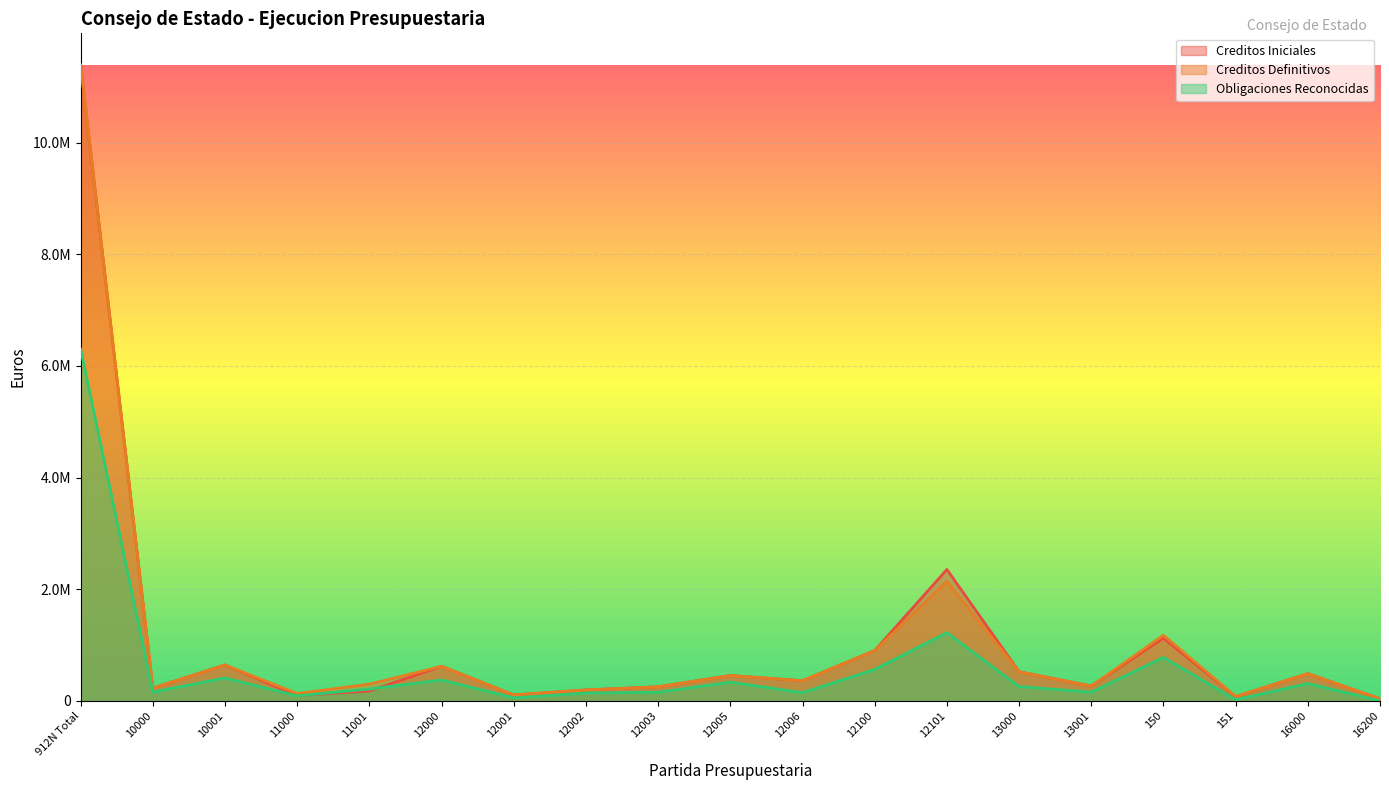

At which category does Creditos Definitivos reach its first local valley?

10000